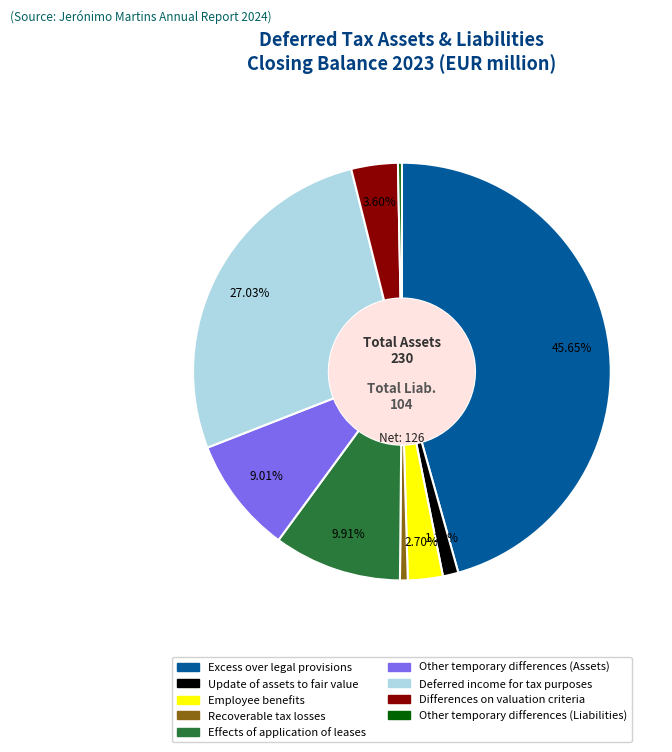

Is Update of assets to fair value the majority of the pie?

No